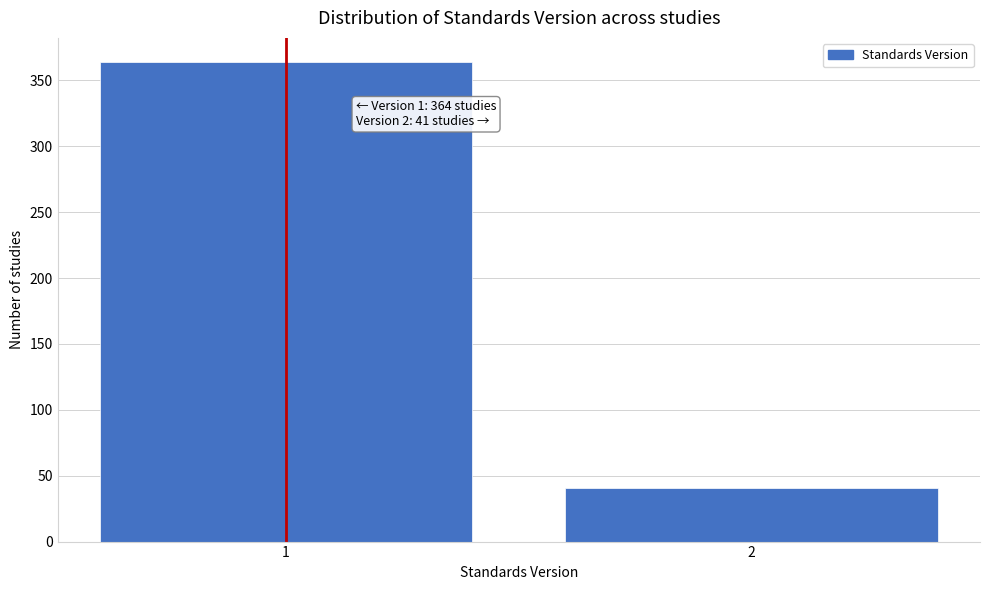

Reading left to right, list all the values displayed in this chart.

364	41